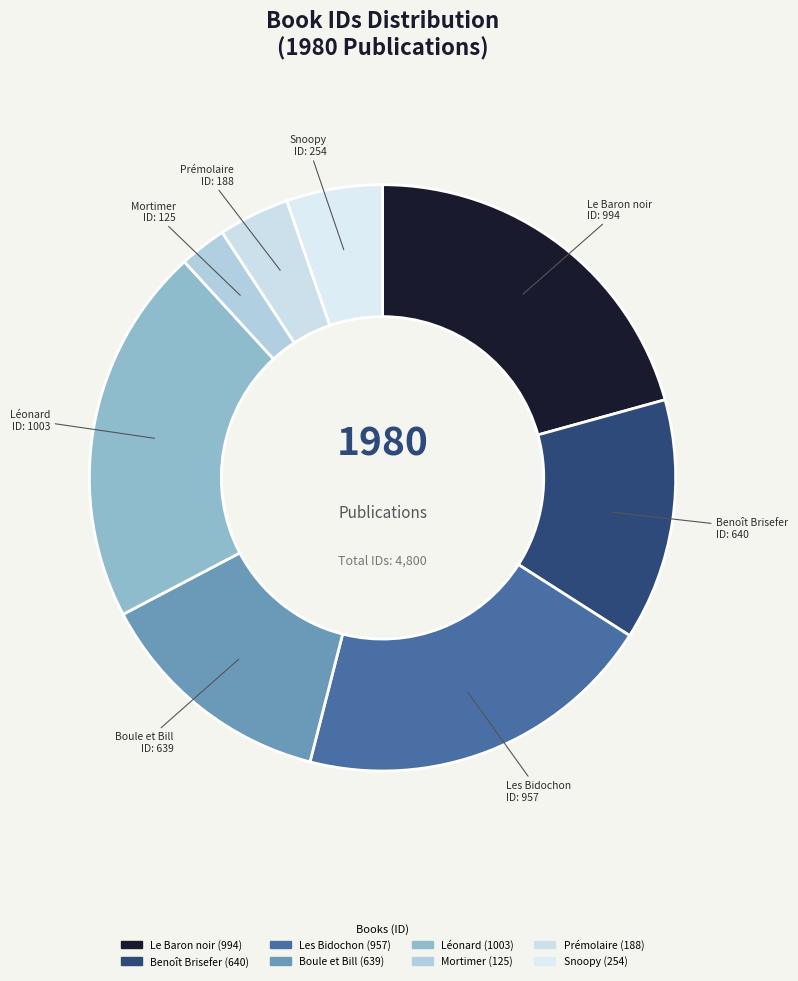

Which slice is the smallest?

Mortimer